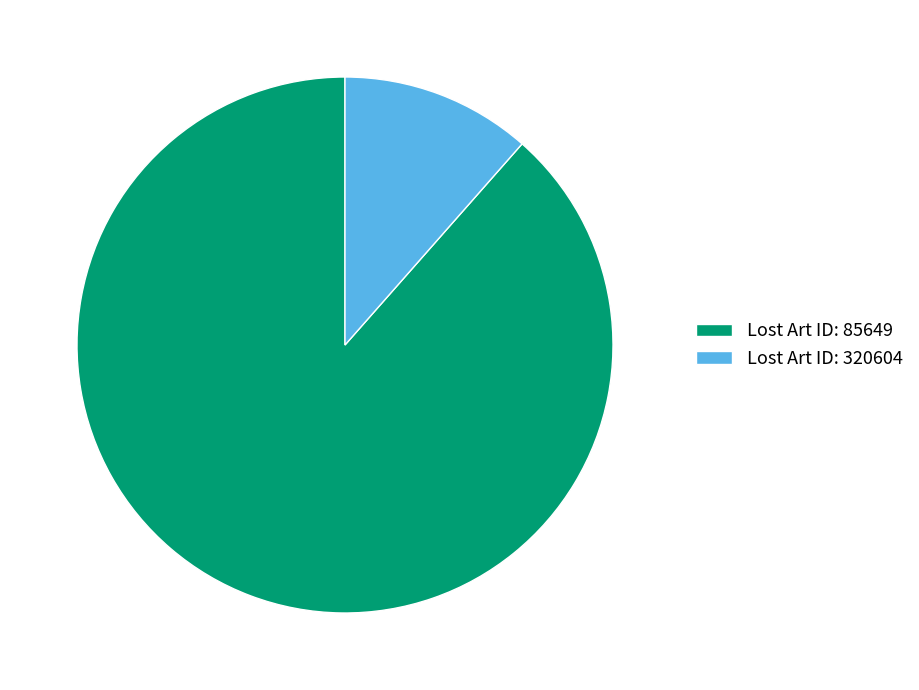

Which category has the smallest portion of the pie?

Lost Art ID: 320604